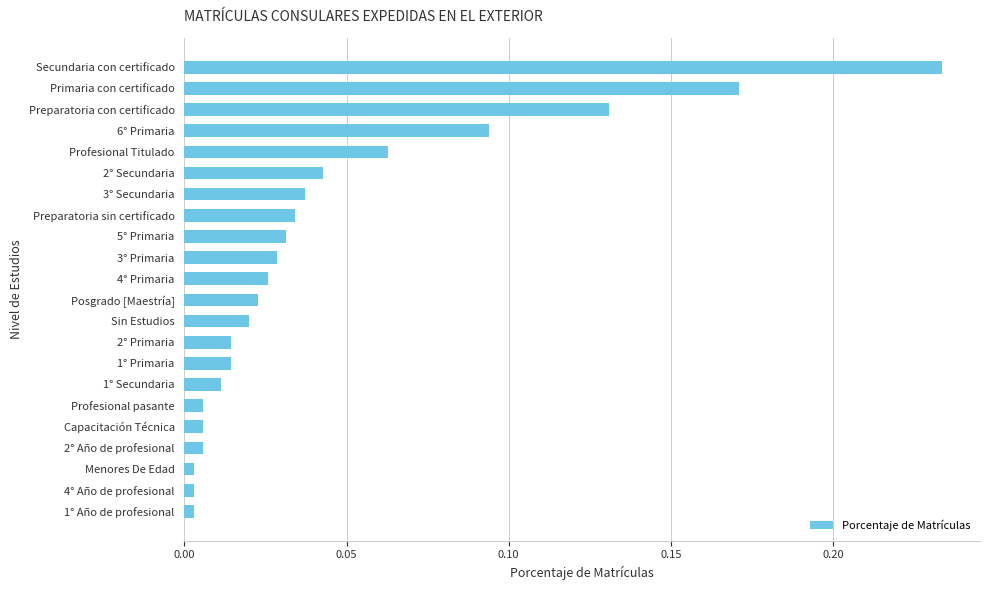

Between 5° Primaria and 6° Primaria, which is larger?

6° Primaria